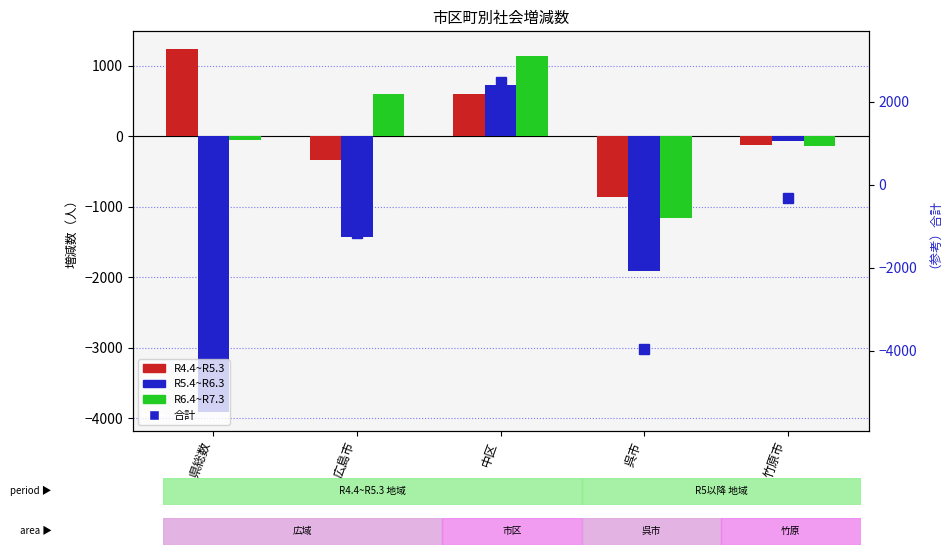

How many values in the R6.4~R7.3 series exceed -60?

2